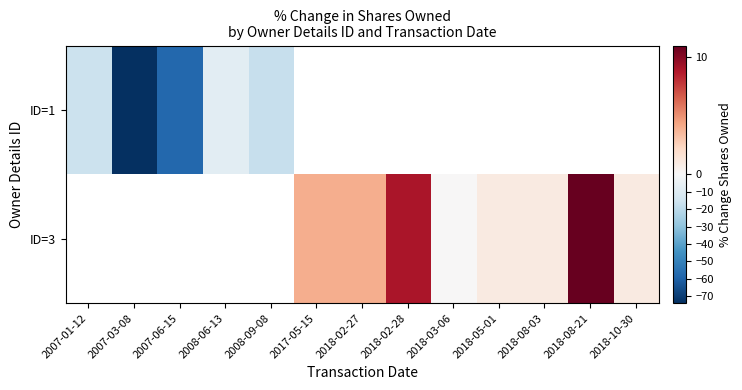

List the labels in order of ID=1 value, largest first.

2008-06-13, 2007-01-12, 2008-09-08, 2017-05-15, 2018-02-27, 2018-02-28, 2018-03-06, 2018-05-01, 2018-08-03, 2018-08-21, 2018-10-30, 2007-06-15, 2007-03-08